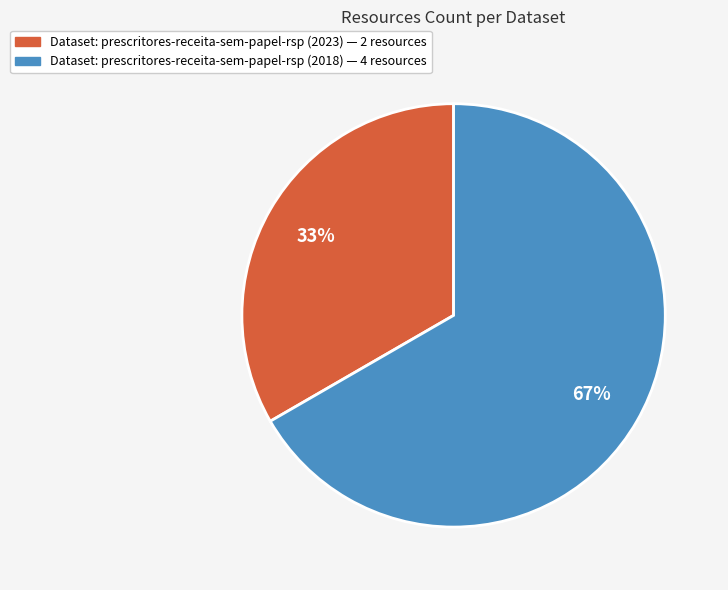

To the nearest percent, what percentage of the pie is Dataset: prescritores-receita-sem-papel-rsp (2023) — 2 resources?

33%